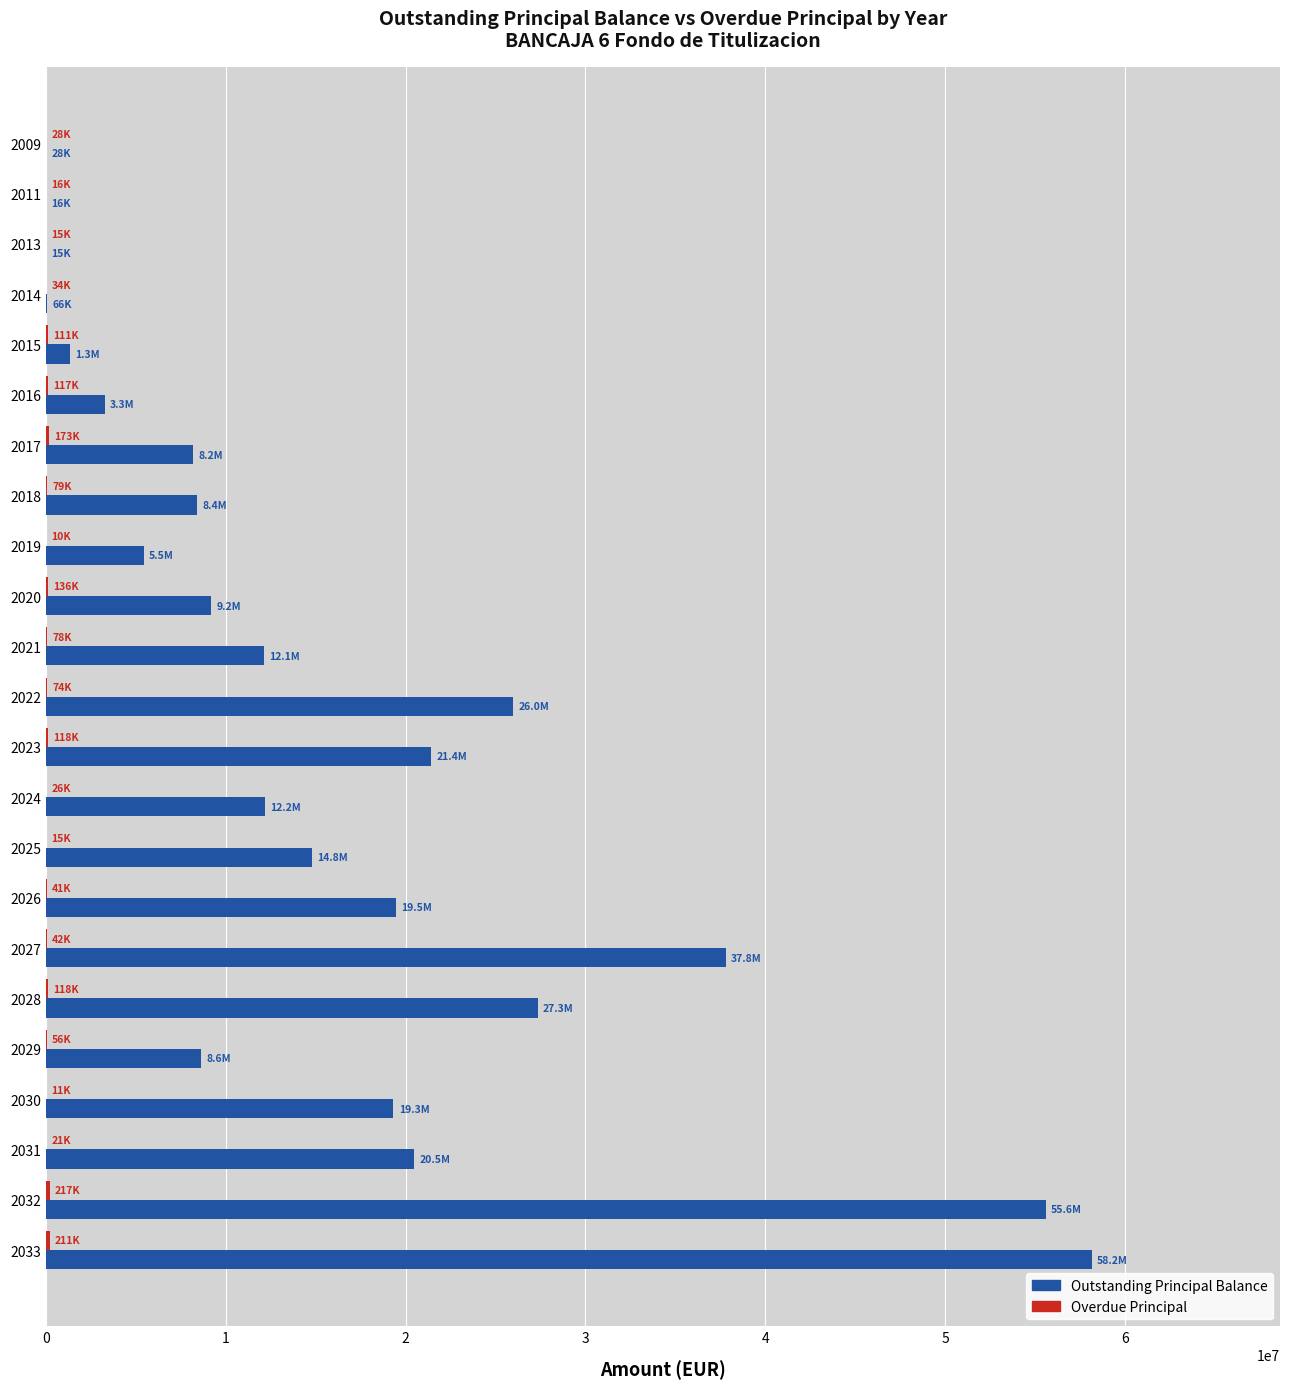

Which series changed the most between 2024 and 2028?

Outstanding Principal Balance